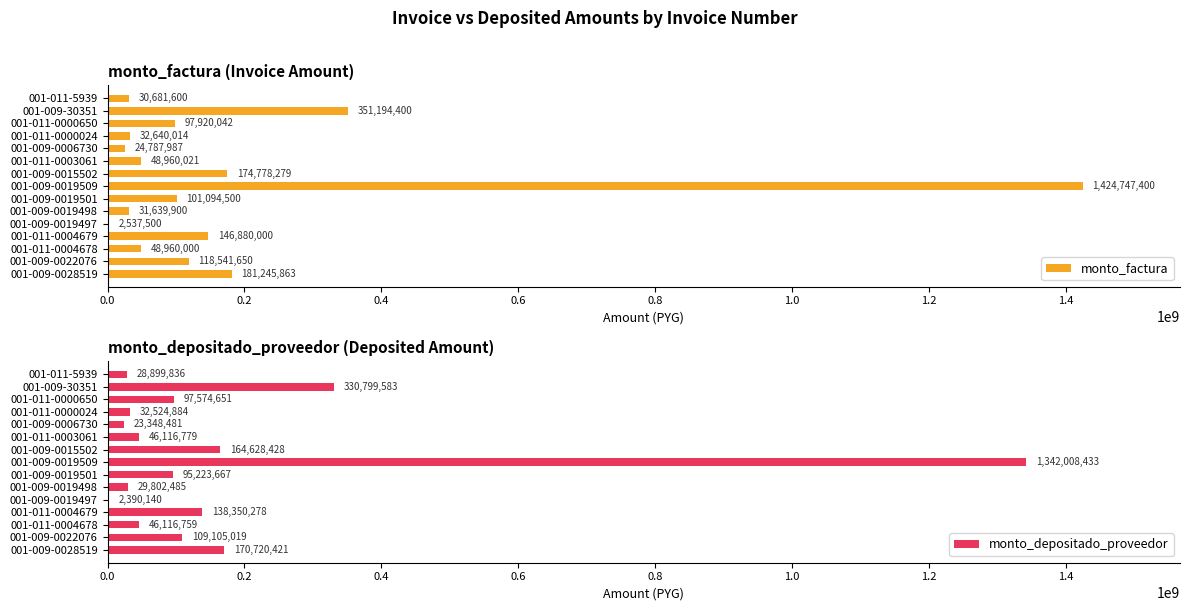

Reading left to right, what are all the values shown in this chart?

monto_factura: 181245863	118541650	48960000	146880000	2537500	31639900	101094500	1424747400	174778279	48960021	24787987	32640014	97920042	351194400	30681600
monto_depositado_proveedor: 170720421	109105019	46116759	138350278	2390140	29802485	95223667	1342008433	164628428	46116779	23348481	32524884	97574651	330799583	28899836